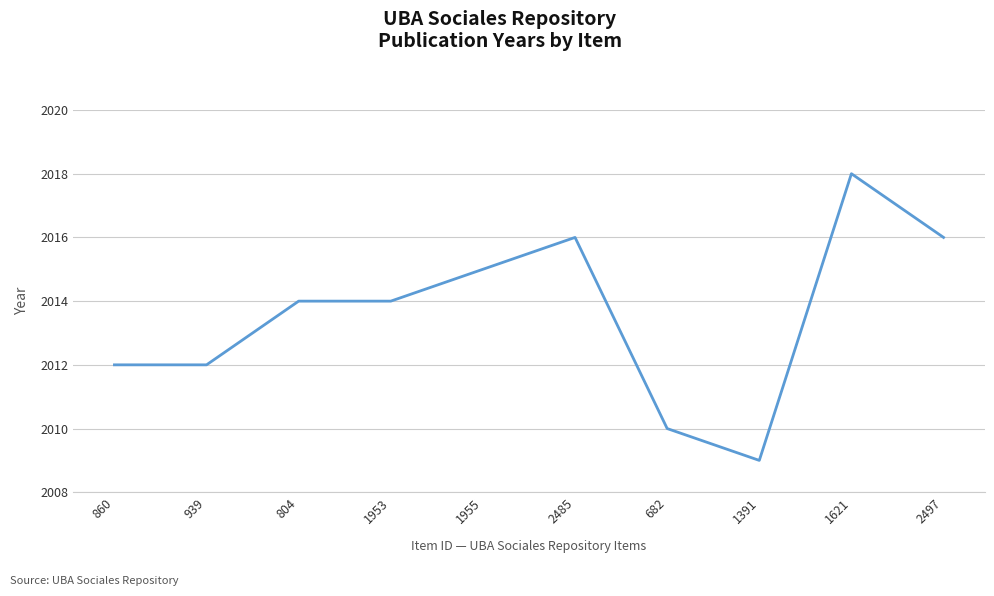

Is it true that the value at 1955 is 1374?

False